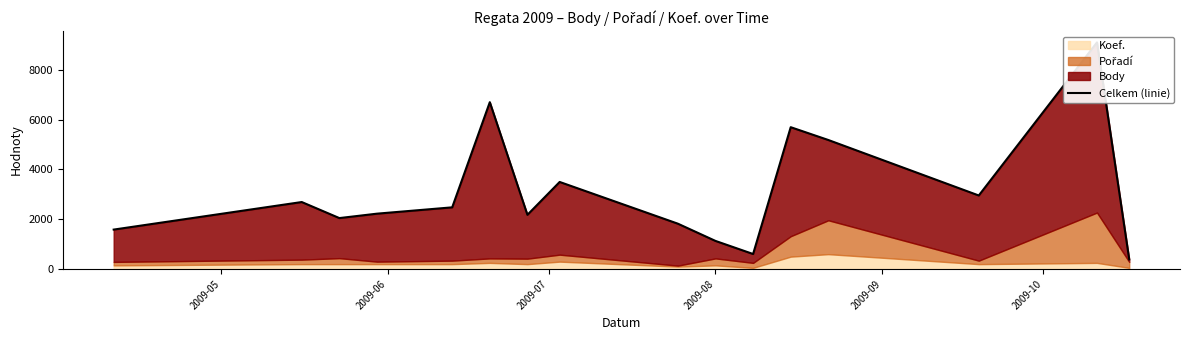

What position from the left is 2009-08?

10